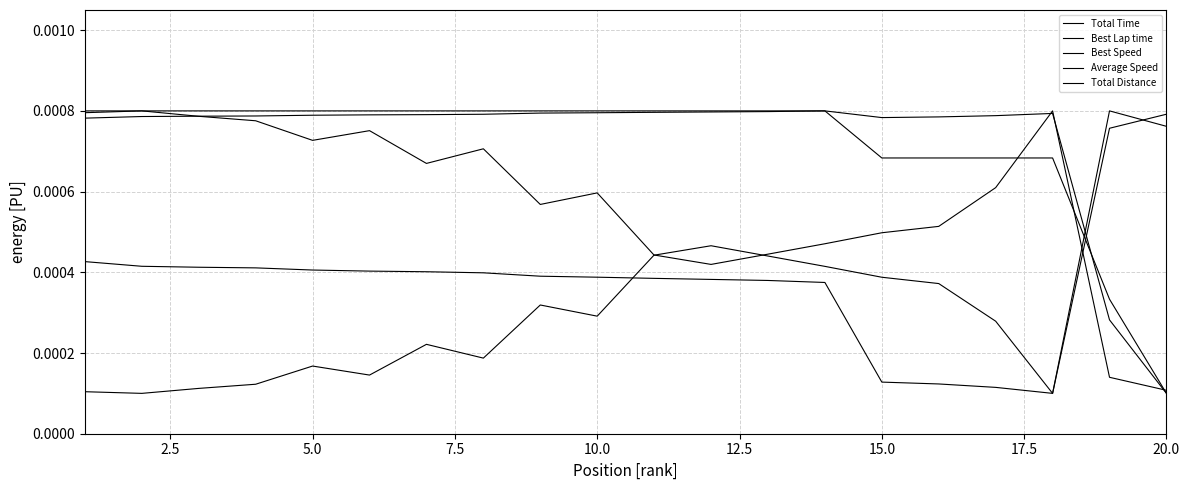

Does the chart display data point markers on the line(s)?

No